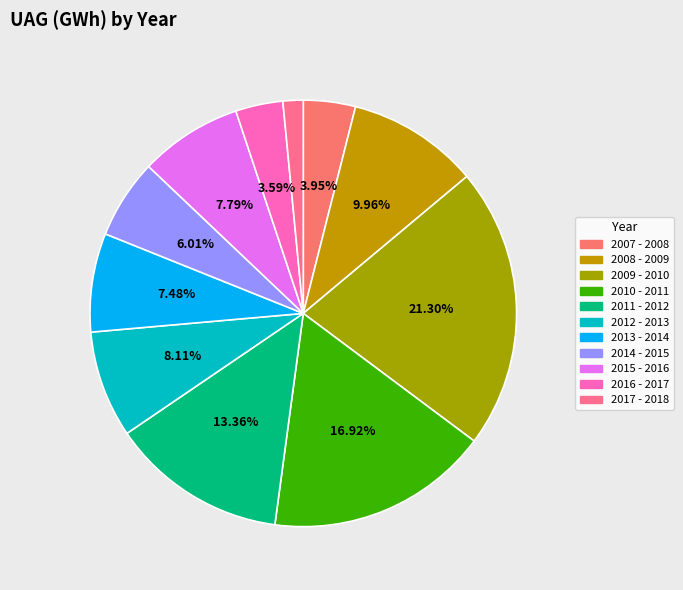

What percentage is the 2015 - 2016 slice, to the nearest percent?

8%